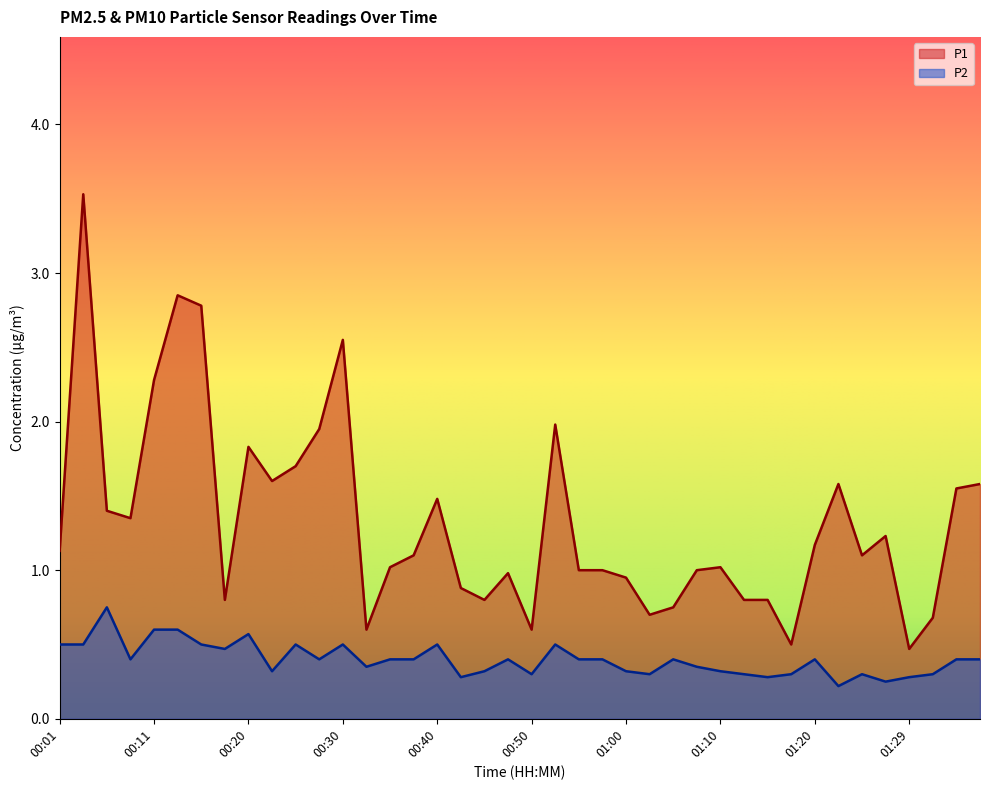

What position from the left is 00:06?

3